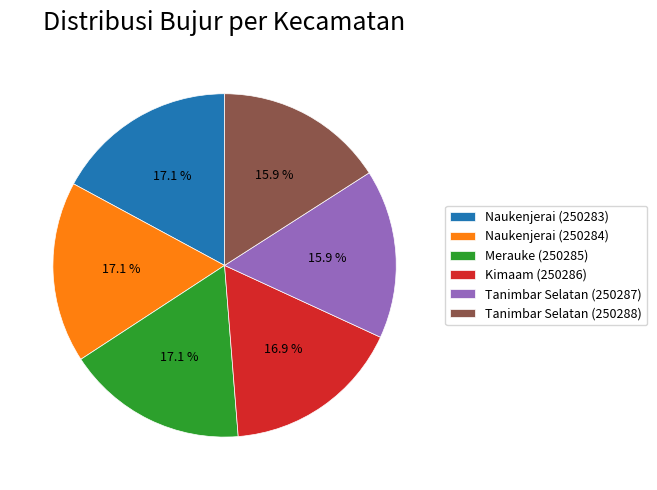

Between Tanimbar Selatan (250287) and Naukenjerai (250284), which is larger?

Naukenjerai (250284)